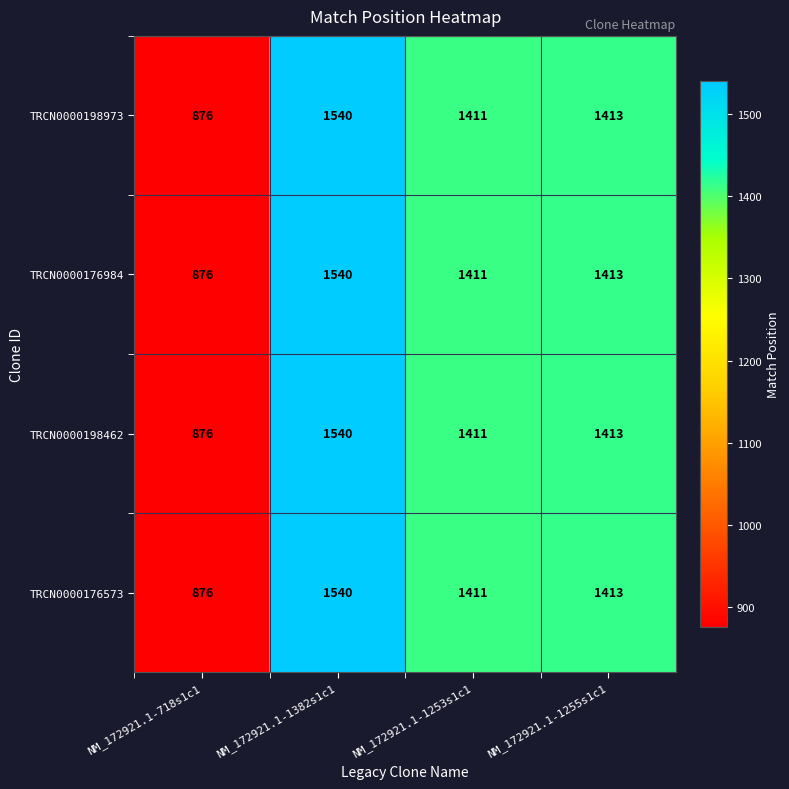

What is the sum of all TRCN0000176573 values?

5240